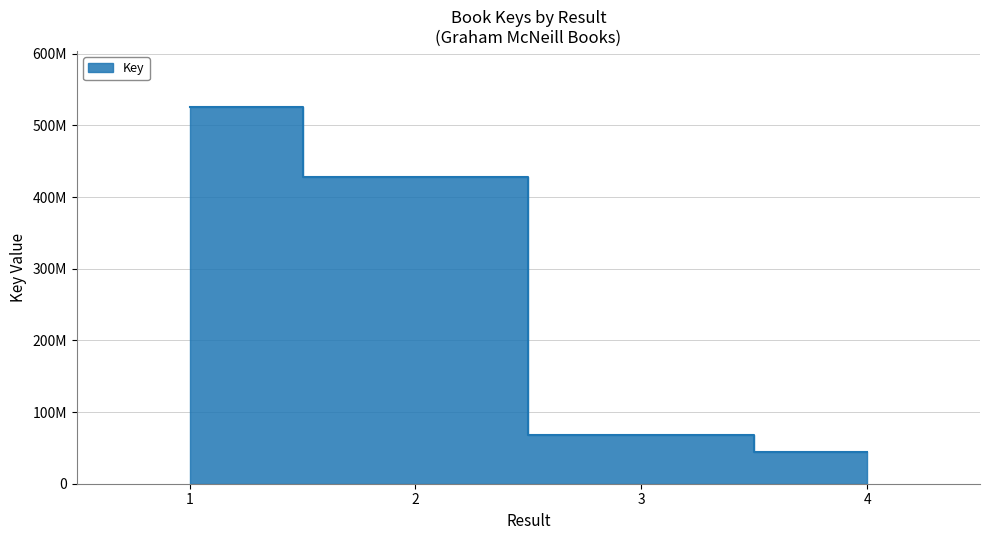

What is the maximum value shown in the chart?

525099289